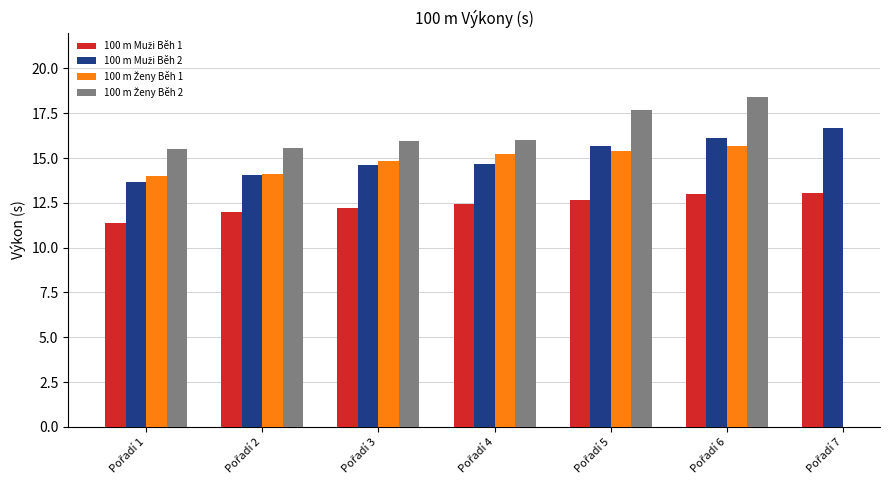

What is the difference between the maximum and minimum values in the 100 m Ženy Běh 2 series?

2.9